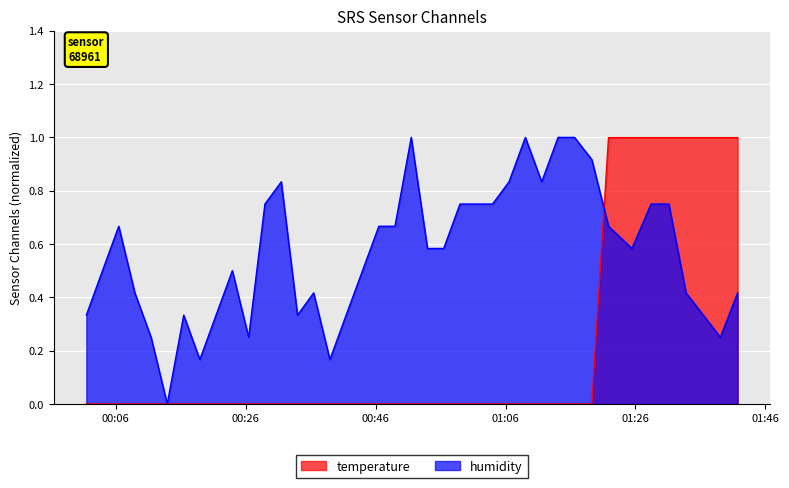

At which category does the chart reach its peak across all series?

2023-05-10T00:51:29